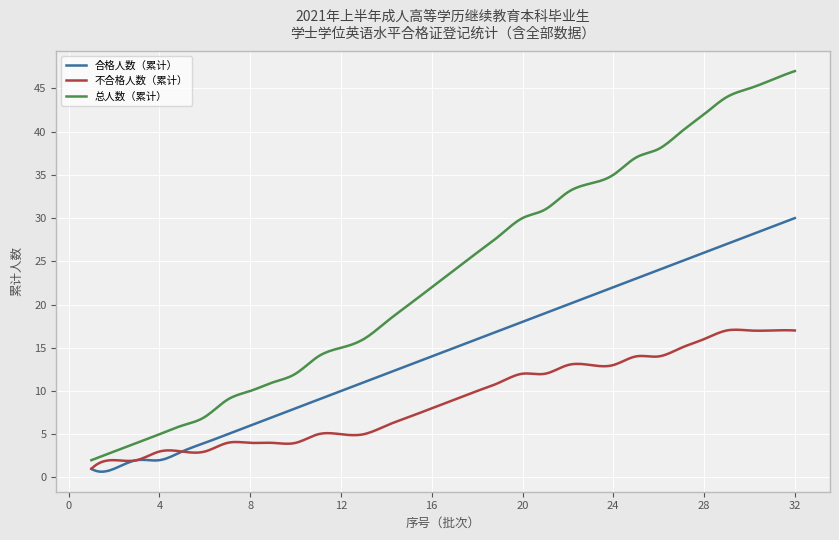

True or false: 不合格人数（累计） has more than 0 interior local peaks.

True